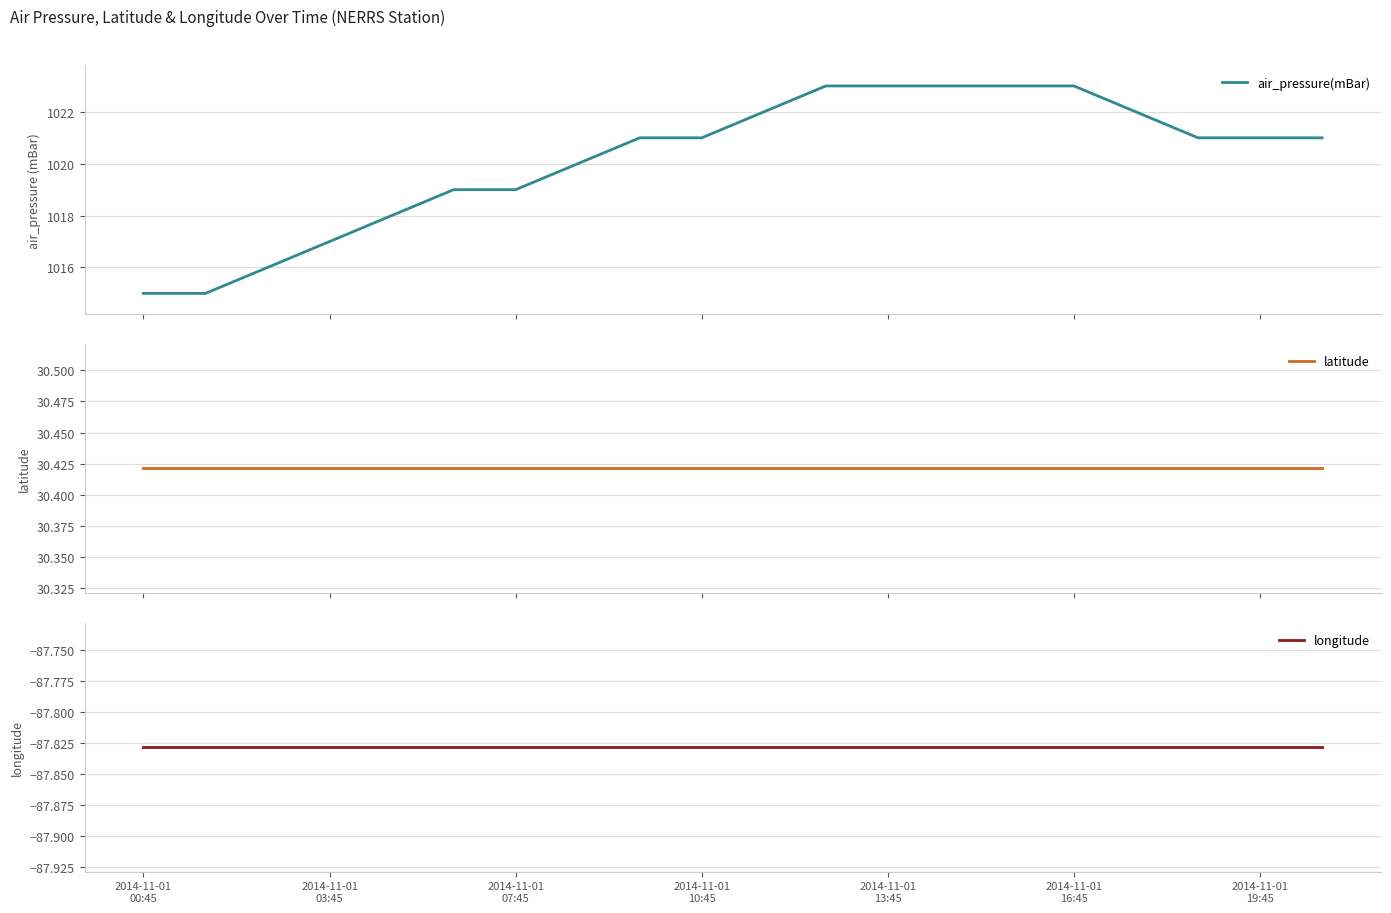

Is this an area chart (filled region under the line)?

No